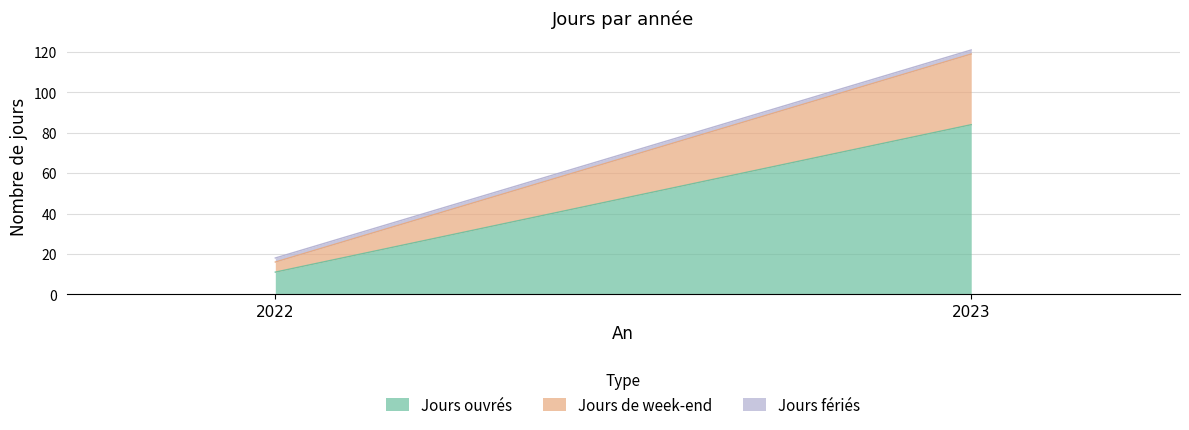

True or false: Jours de week-end has a value of 35 at 2023.

True